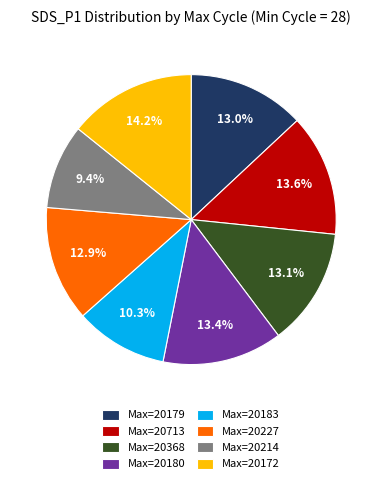

What portion of the pie excludes Max=20183?

89.7%